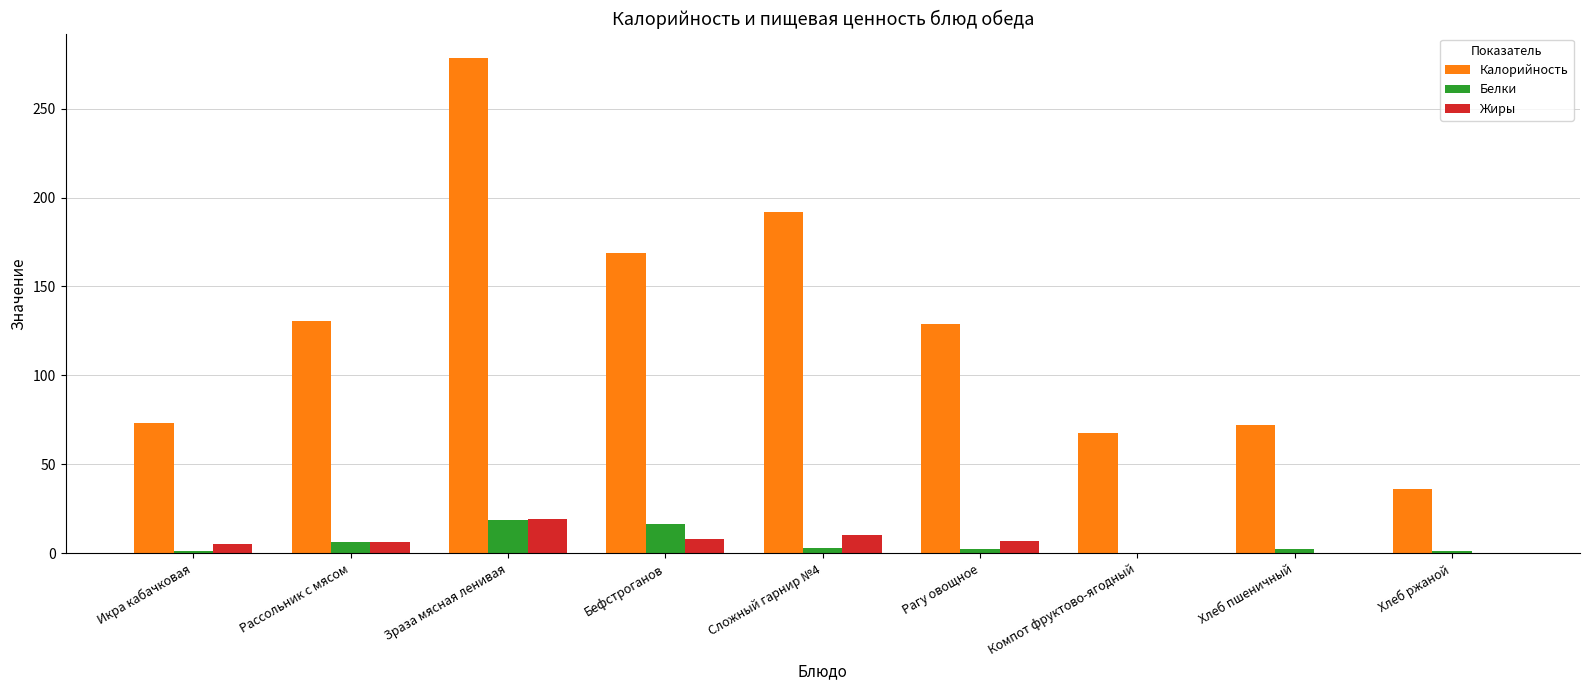

Count the number of data series in this chart.

3